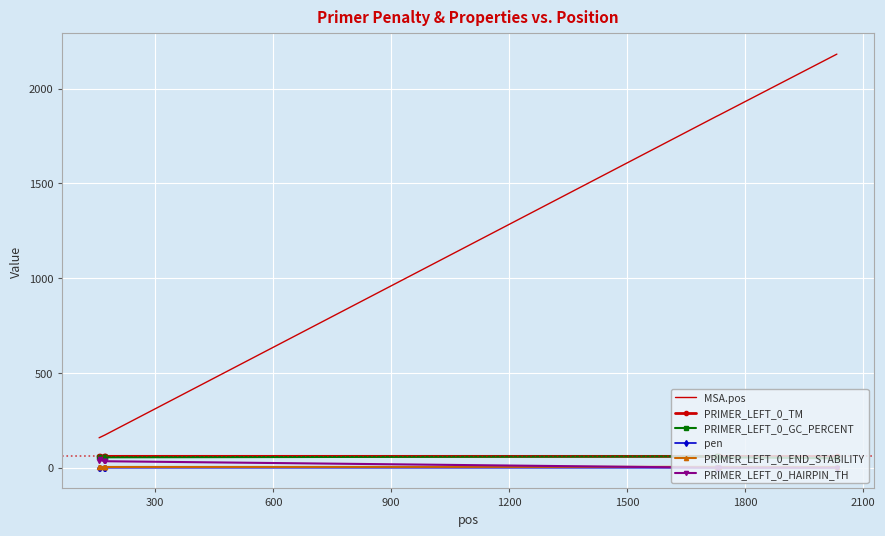

Which series has the widest spread of values?

MSA.pos